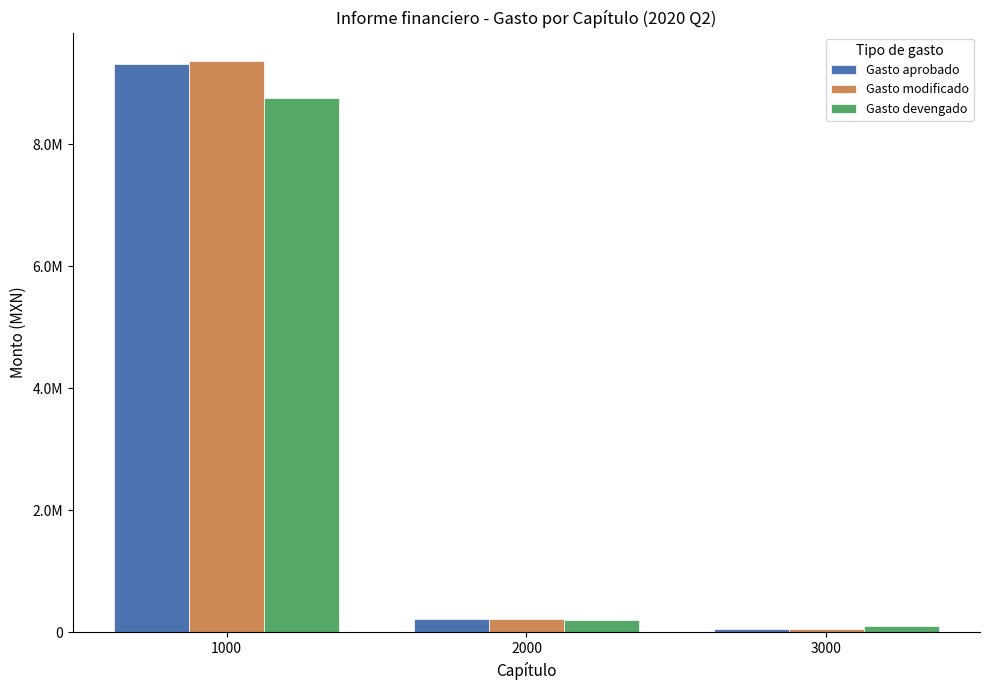

Does the chart contain any negative values?

No